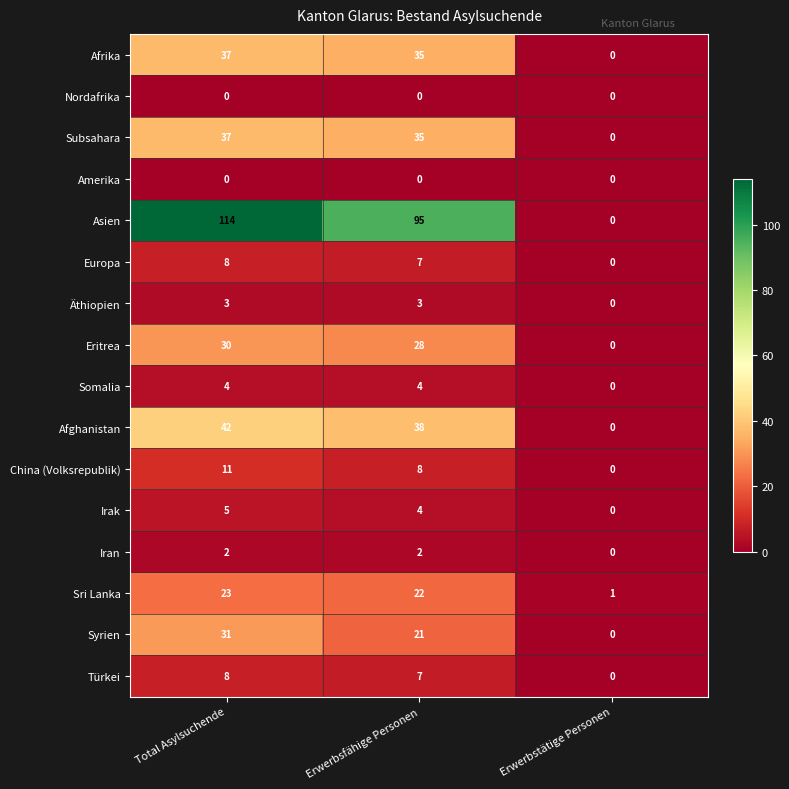

Between Total Asylsuchende and Erwerbstätige Personen, which series saw the biggest shift?

Asien